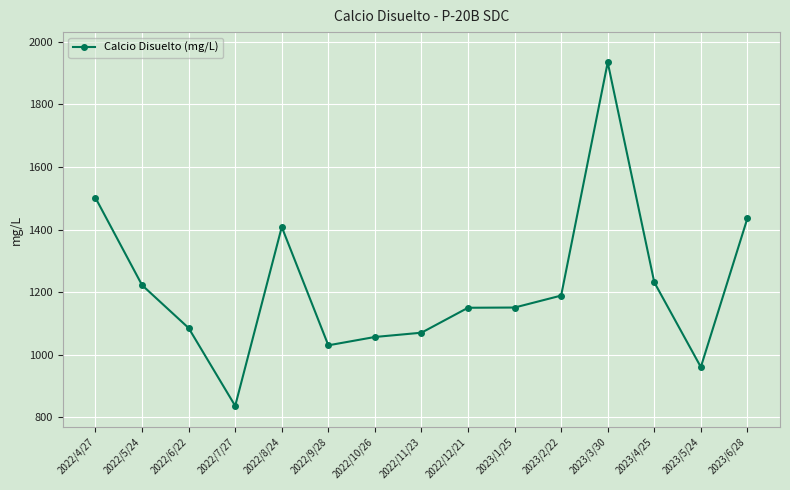

What is the smallest value displayed?

836.1